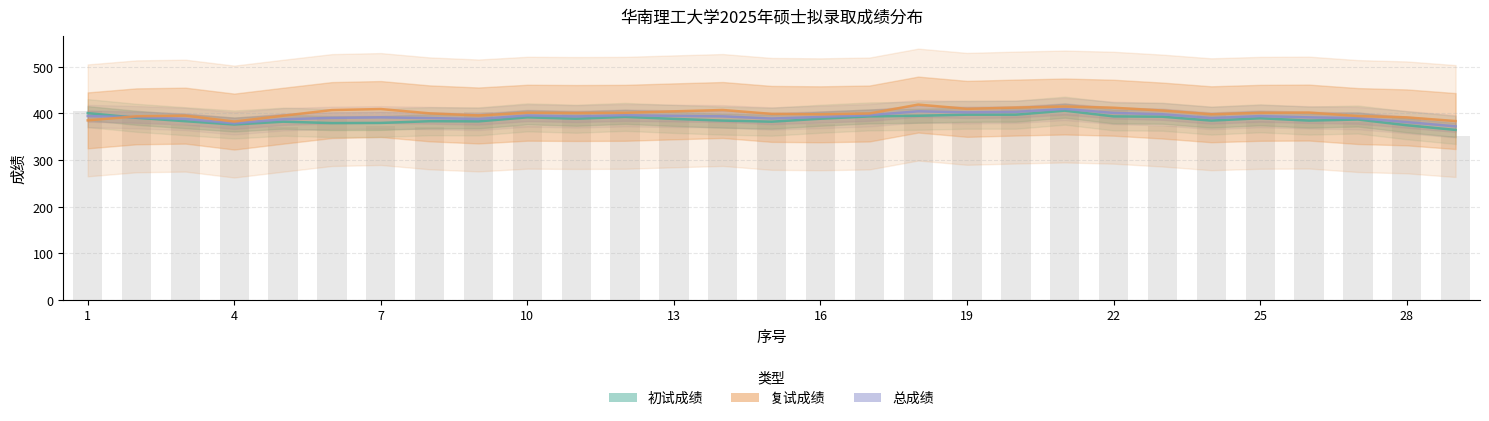

Count the number of data series in this chart.

3